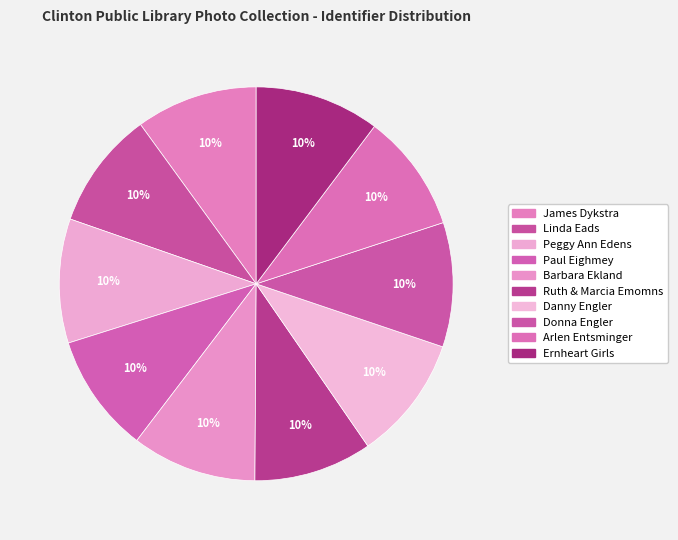

Rank the categories by value from highest to lowest.

Barbara Ekland, Ernheart Girls, Danny Engler, Donna Engler, Peggy Ann Edens, James Dykstra, Paul Eighmey, Arlen Entsminger, Ruth & Marcia Emomns, Linda Eads